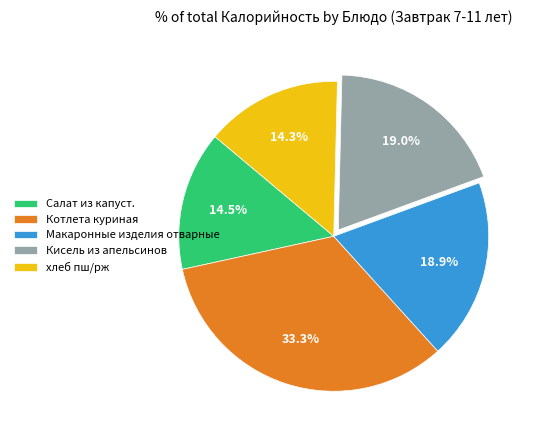

Which slice is the largest?

Котлета куриная